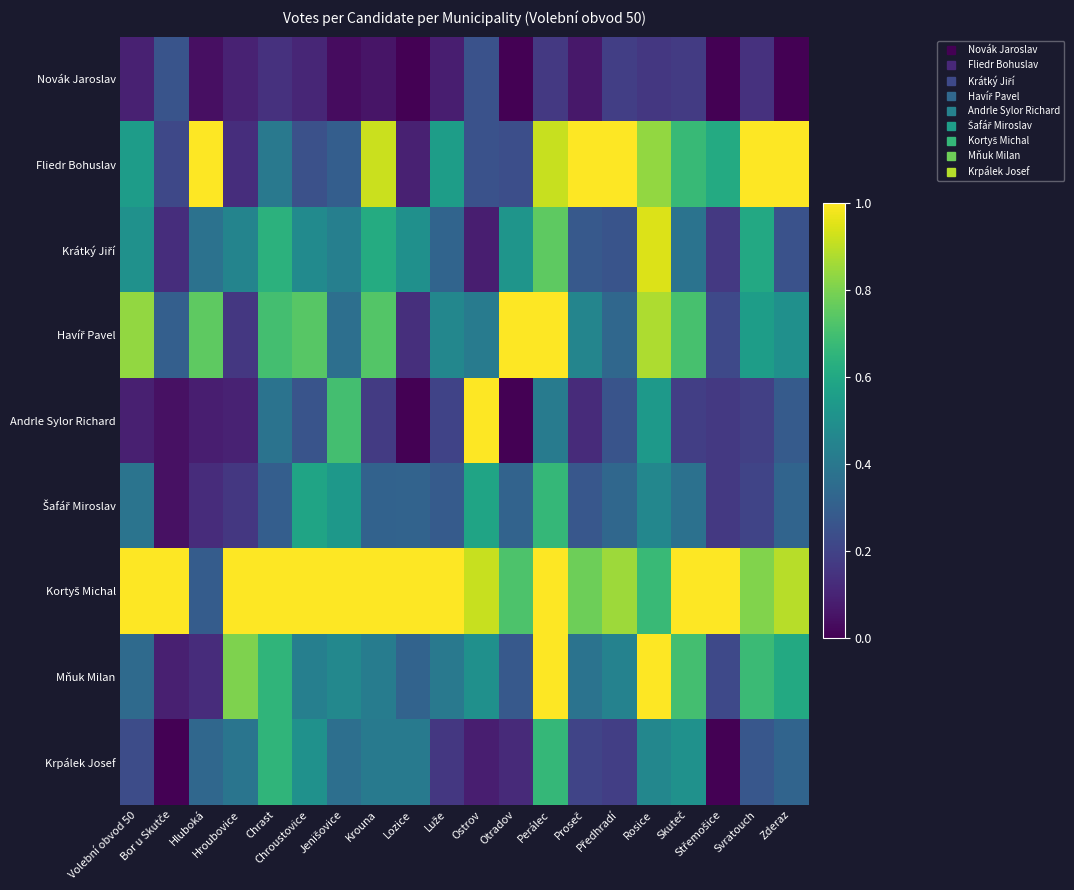

Between Proseč and Skuteč, which series saw the biggest shift?

Fliedr Bohuslav